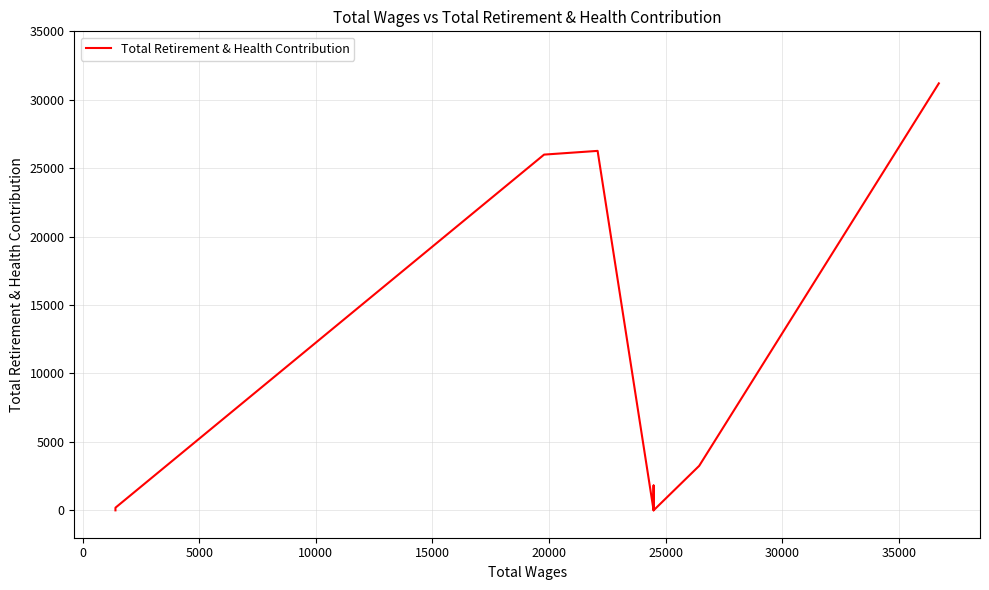

What is the greatest value displayed?

31198